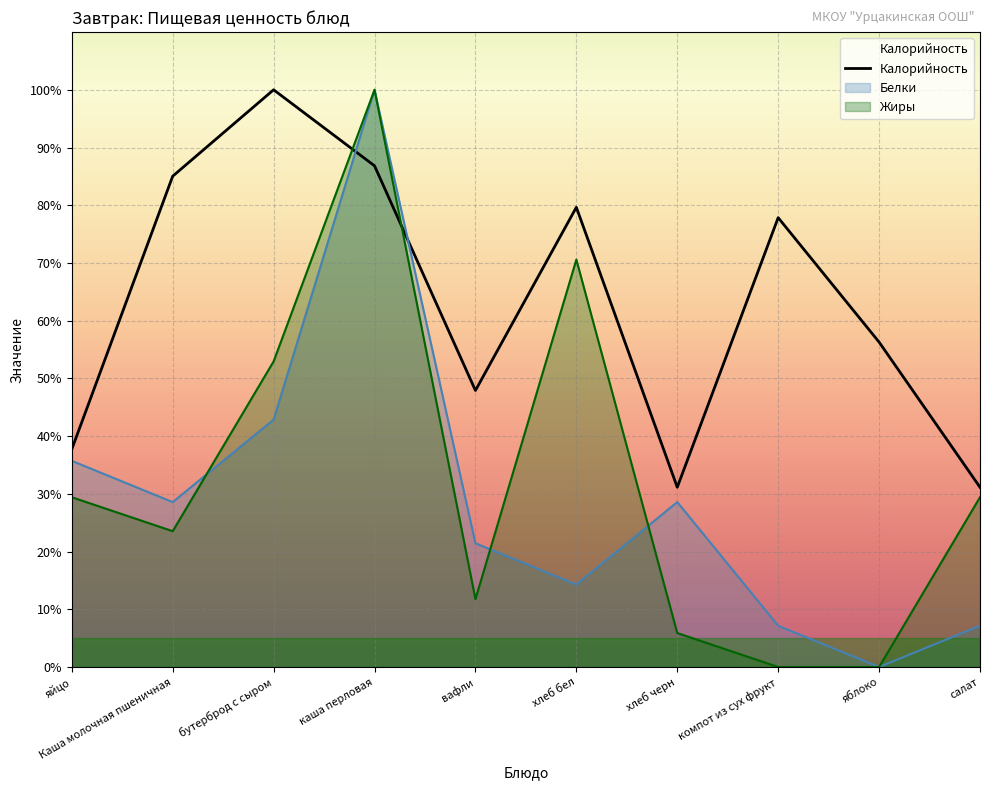

What is the difference between the highest and lowest values at хлеб бел?

65.4